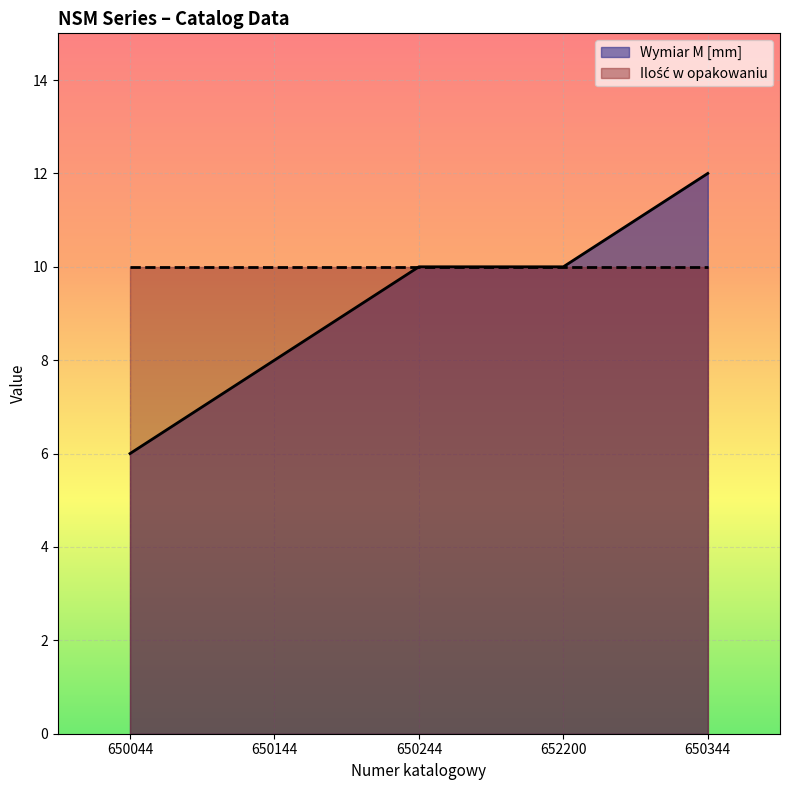

True or false: the data shows 8 at 650144.

True